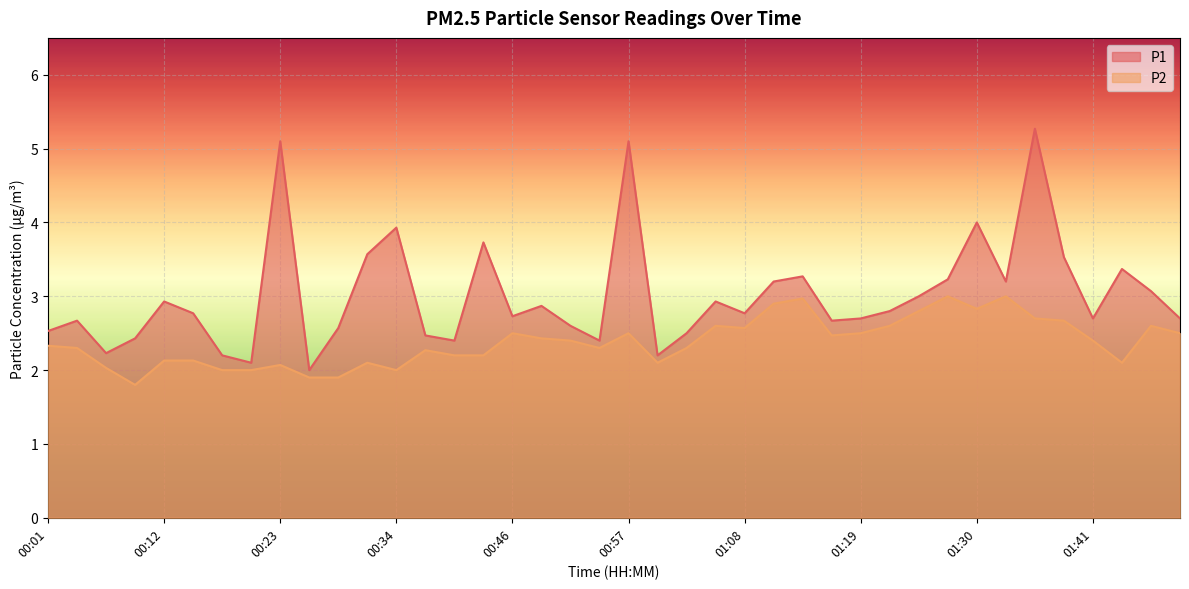

How many distinct data groups are displayed?

2